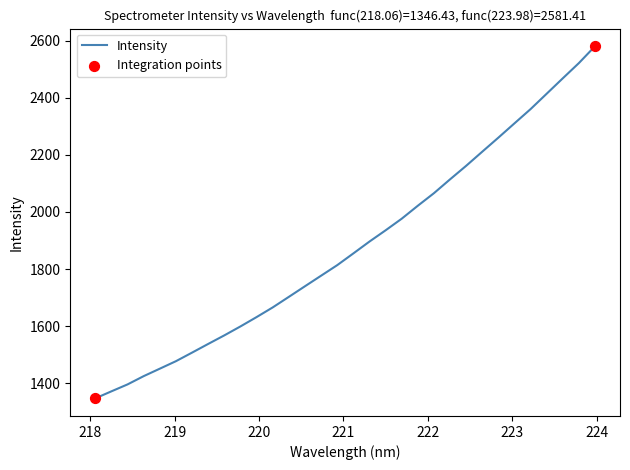

What is the maximum value shown in the chart?

2581.4